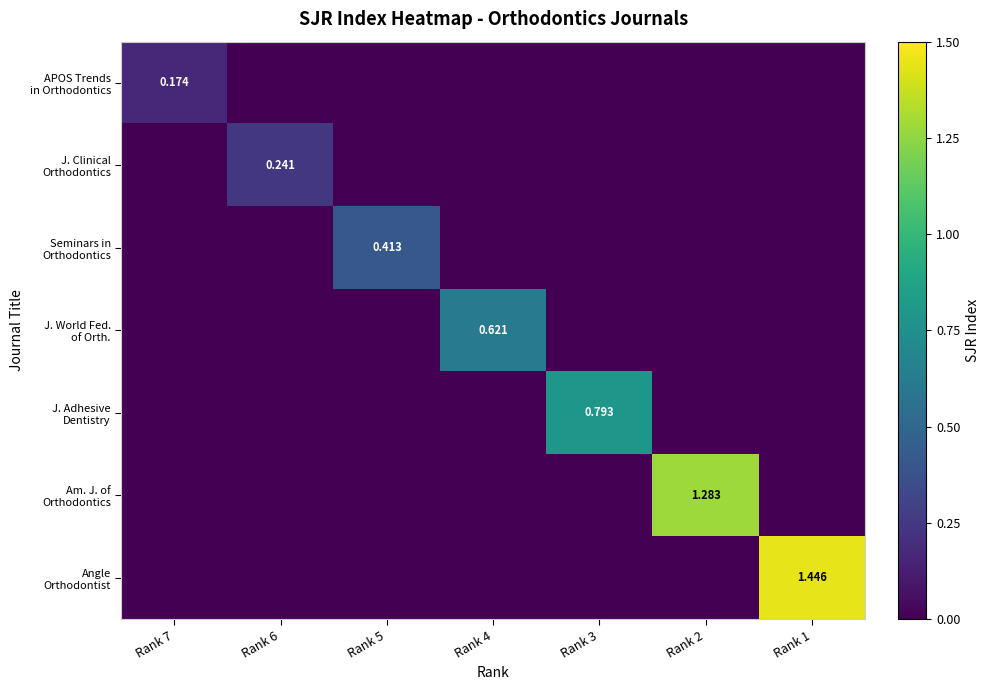

What is the maximum value for Angle Orthodontist?

1.4